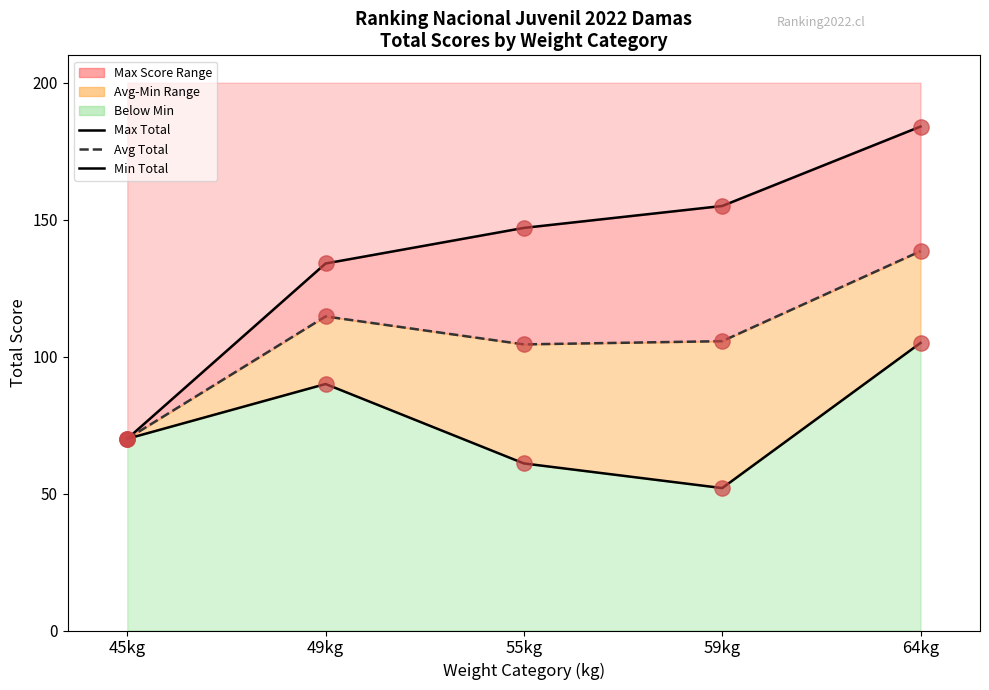

Where is Avg Total nearest to the value 104?

55kg